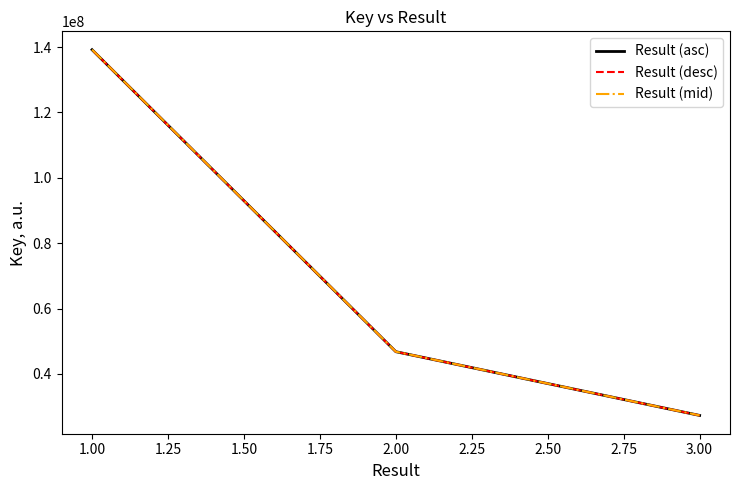

The value of Result (asc) at 2.00 is 46786785.0. True or false?

True